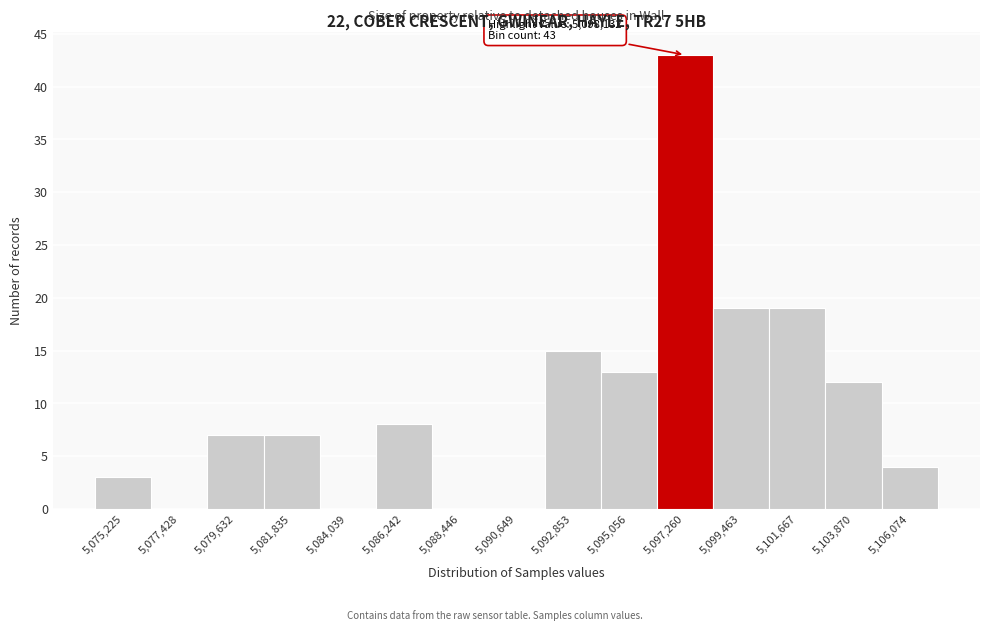

Reading left to right, what are all the values shown in this chart?

5,075,225=3	5,077,428=0	5,079,632=7	5,081,835=7	5,084,039=0	5,086,242=8	5,088,446=0	5,090,649=0	5,092,853=15	5,095,056=13	5,097,260=43	5,099,463=19	5,101,667=19	5,103,870=12	5,106,074=4